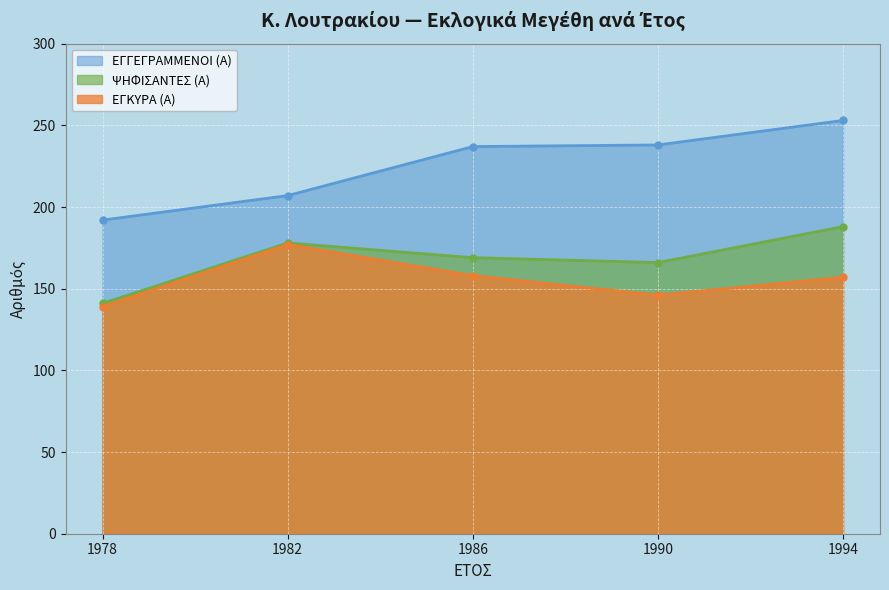

How many lines are shown in the chart?

3